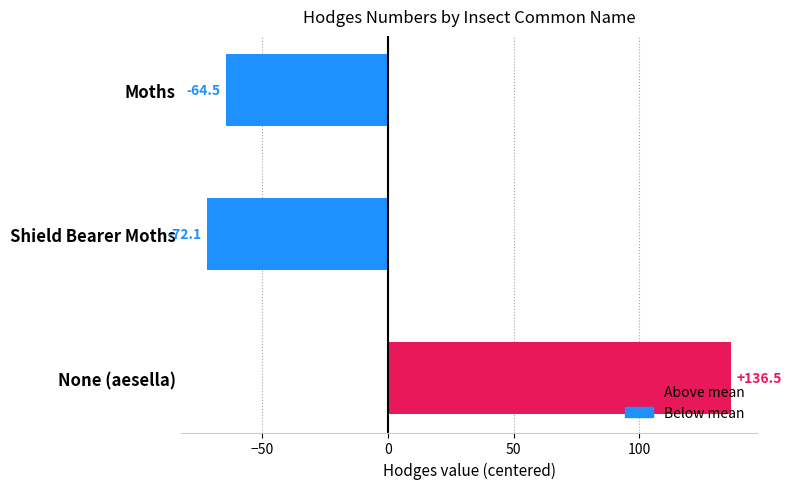

What is the label of the 2nd bar from the top?

Shield Bearer Moths